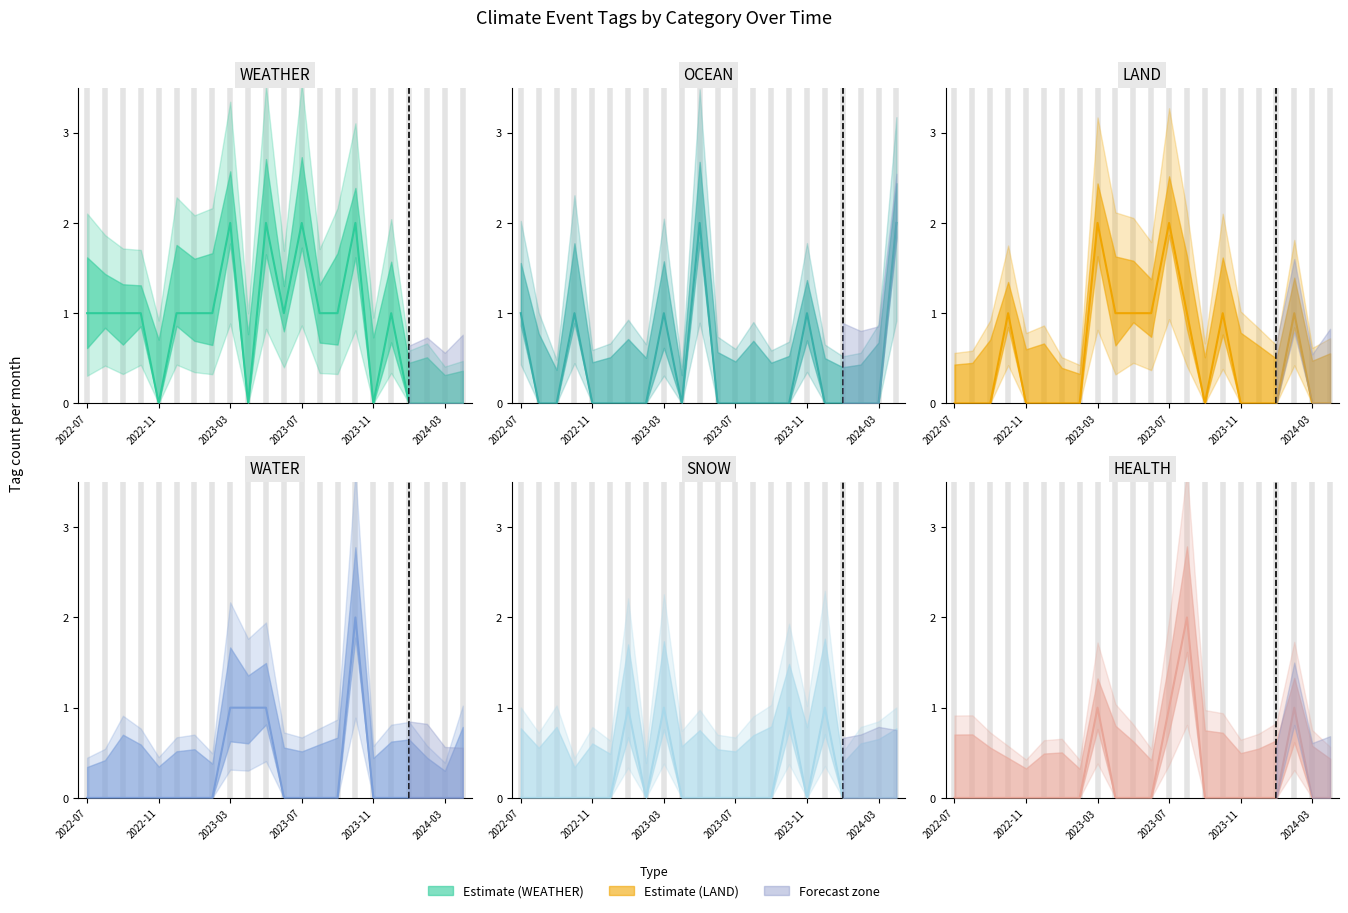

What is the label of the 15th point from the right?

2023-02